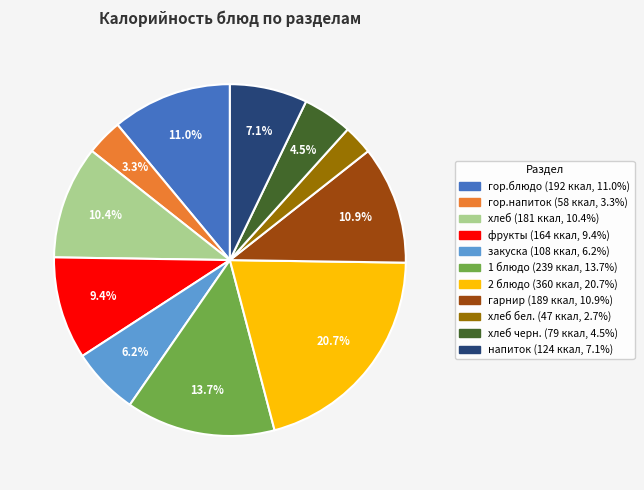

Does any single category account for the majority?

No